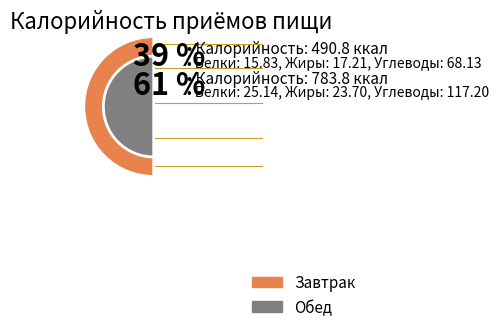

The Завтрак slice represents 49% of the pie. True or false?

False